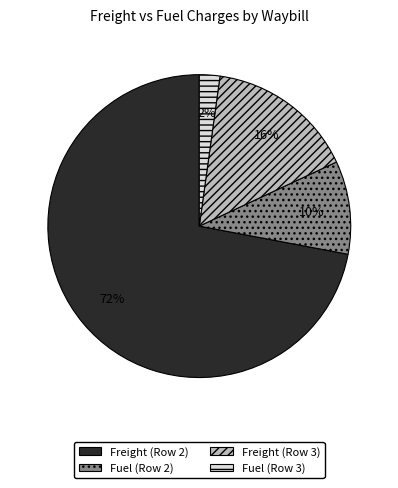

To the nearest percent, what portion does Fuel (Row 2) represent?

10%